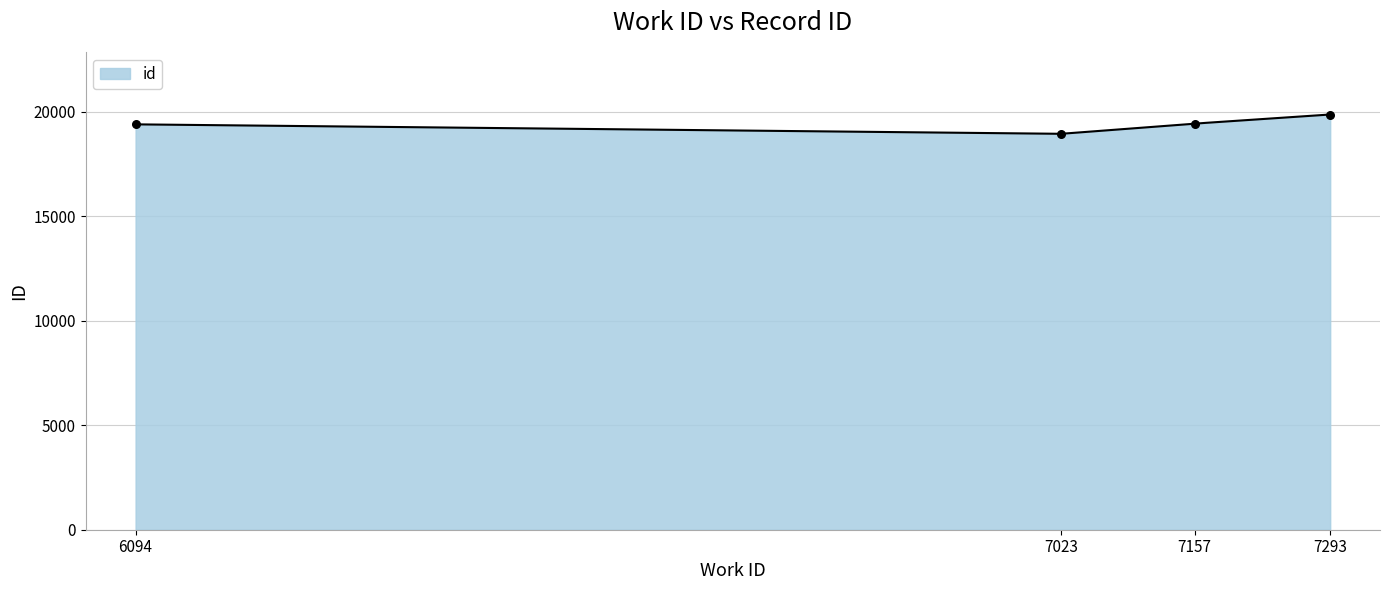

What is the change in value from 7023 to 7293?

+923